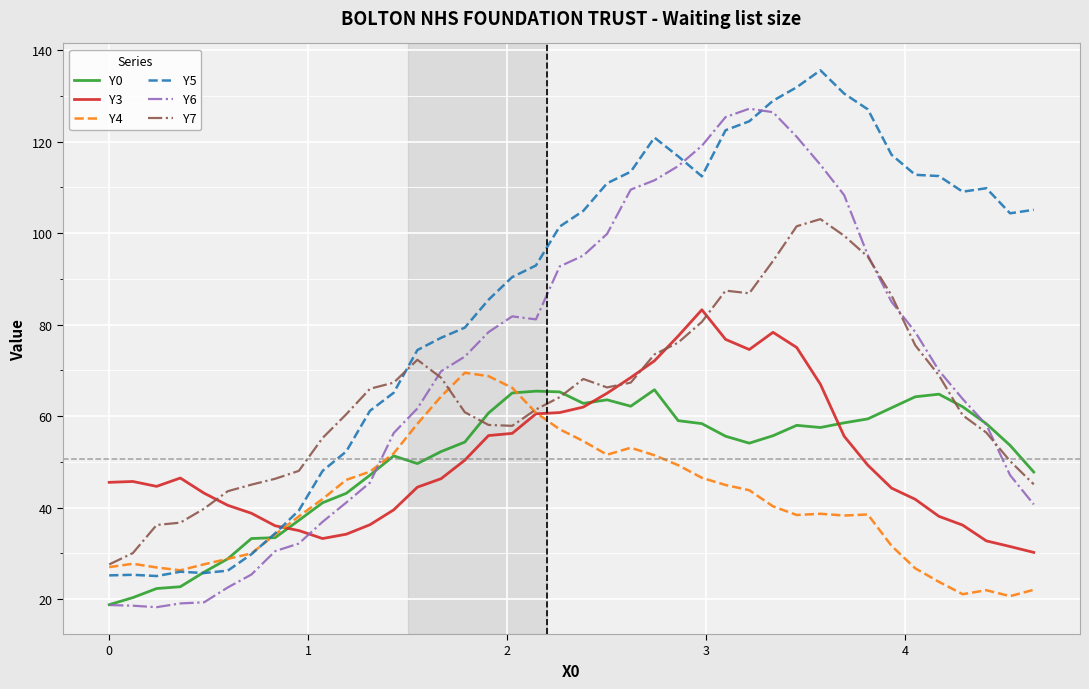

How many values in the Y0 series exceed 55?

21